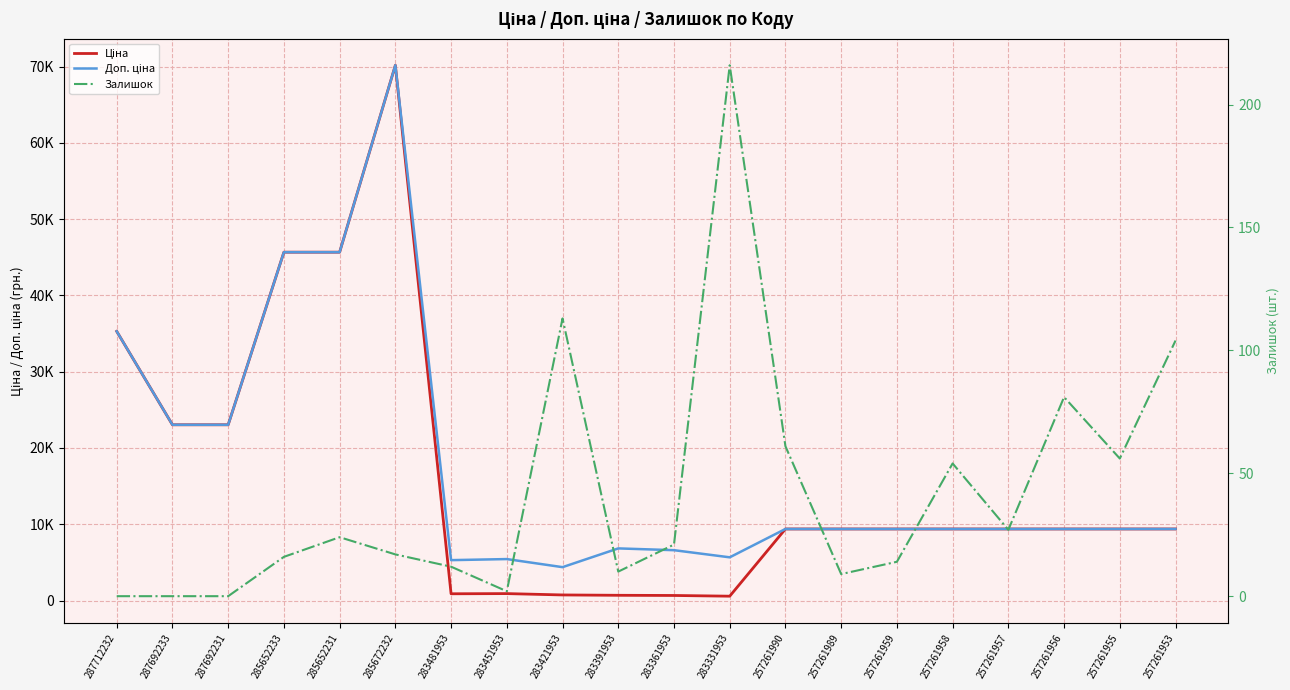

How many interior local valleys does the Залишок series have?

5